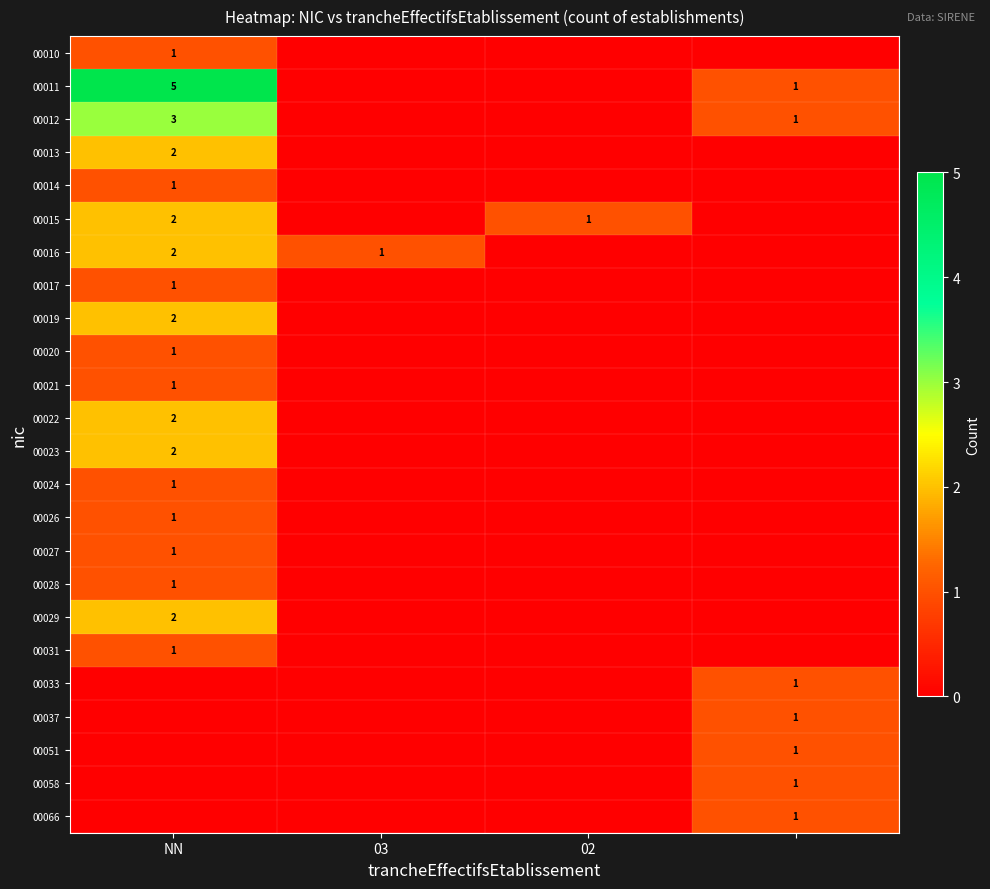

The value of 00026 at NN is 0. True or false?

False